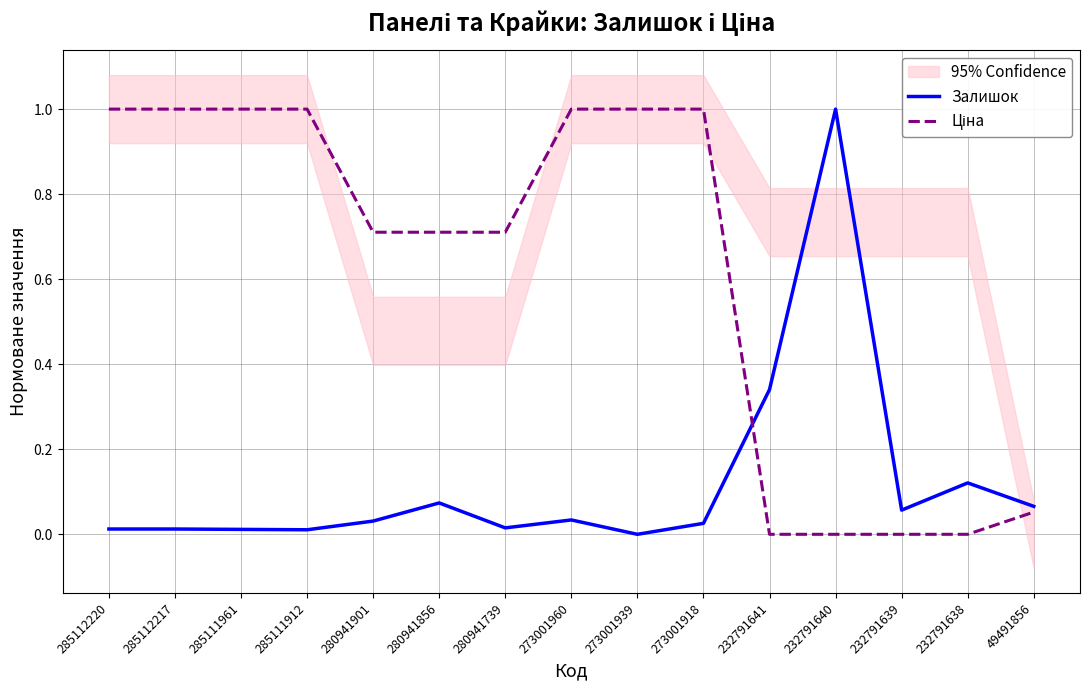

List the labels in order of Залишок value, smallest first.

273001939, 285111912, 285111961, 285112220, 285112217, 280941739, 273001918, 280941901, 273001960, 232791639, 49491856, 280941856, 232791638, 232791641, 232791640